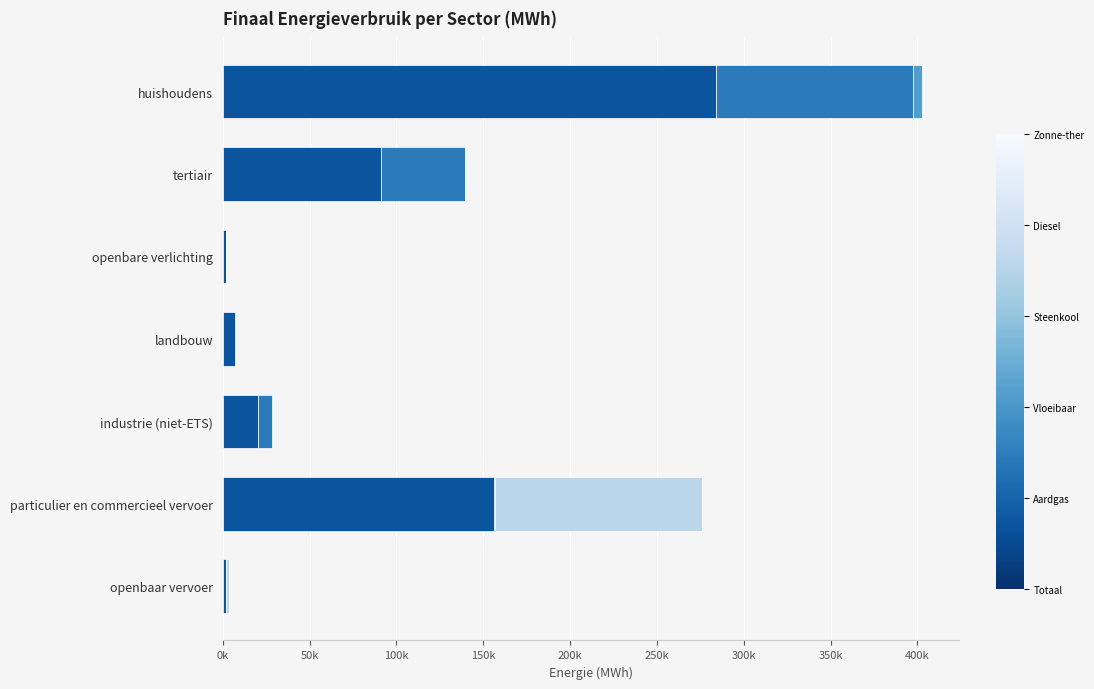

True or false: Aardgas has a value of -38908.8 at openbare verlichting.

False